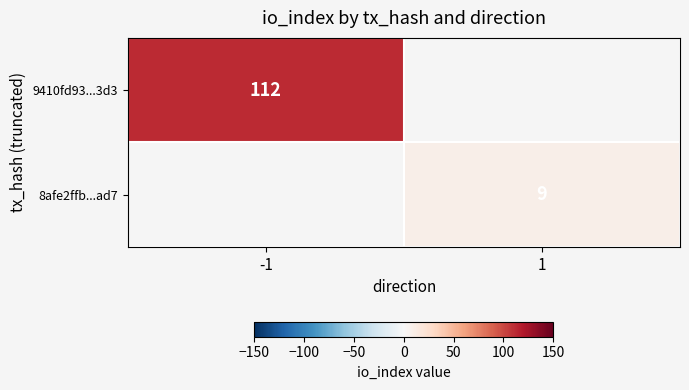

The 8afe2ffb...ad7 series shows 9 at 1. True or false?

True